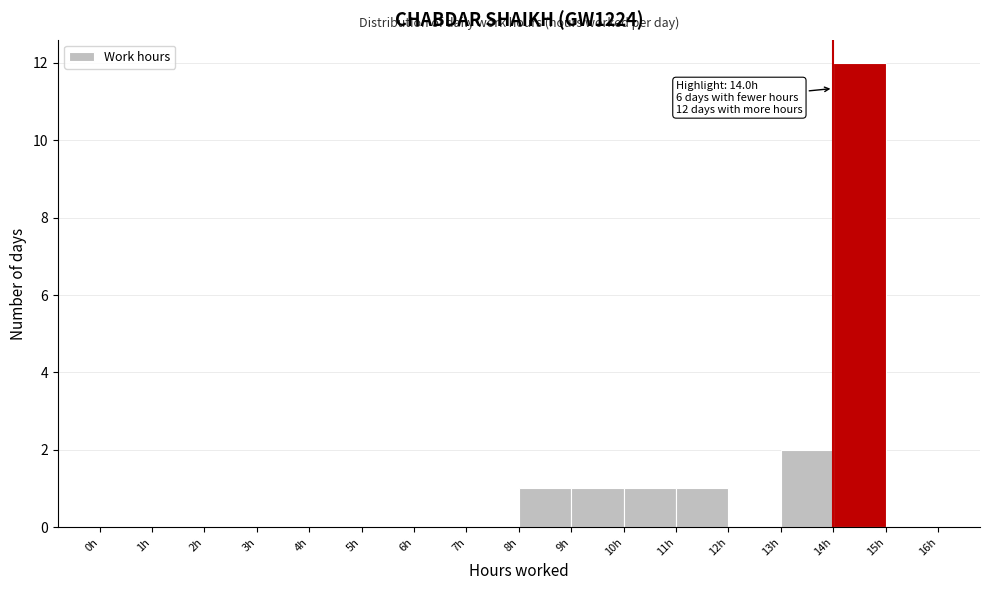

Which range on the x-axis has the tallest bar?

14 to 15